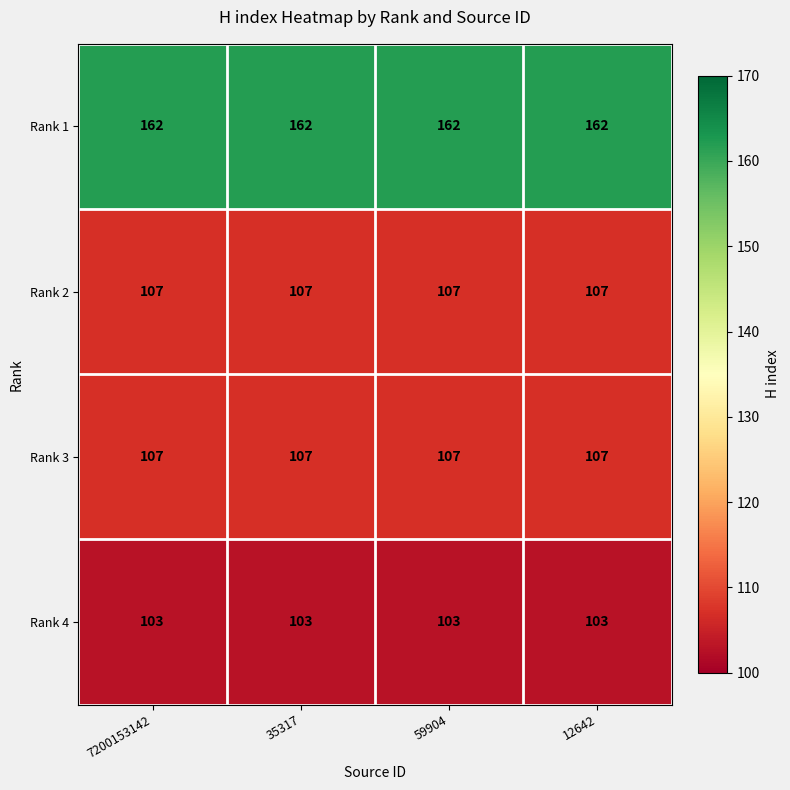

What is the spread (max minus min) of values at 7200153142?

59